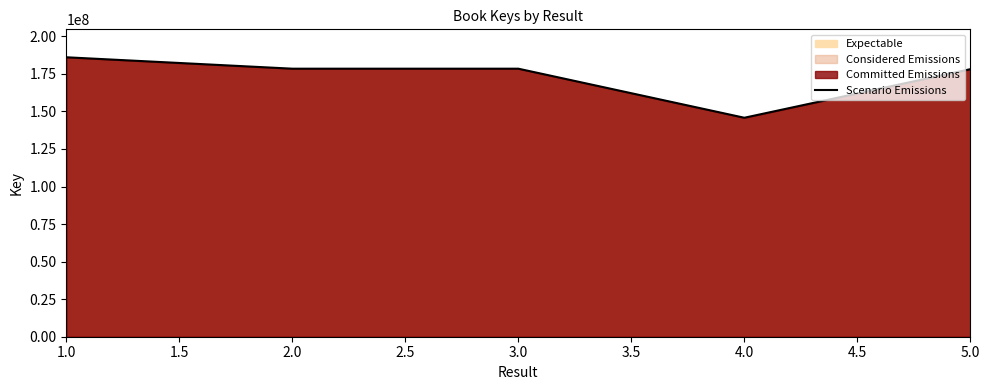

Reading right to left, list all the values displayed in this chart.

178103015	145777587	178436788	178436826	186035692